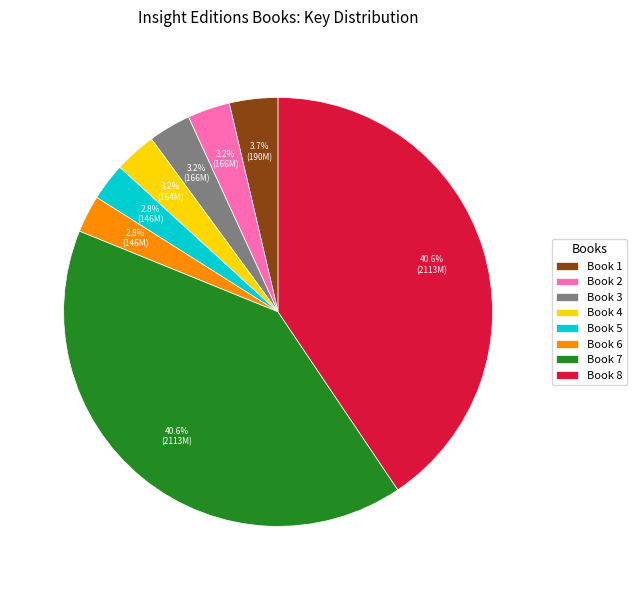

Approximately how many times larger is the value at Book 2 compared to Book 3?

1.0